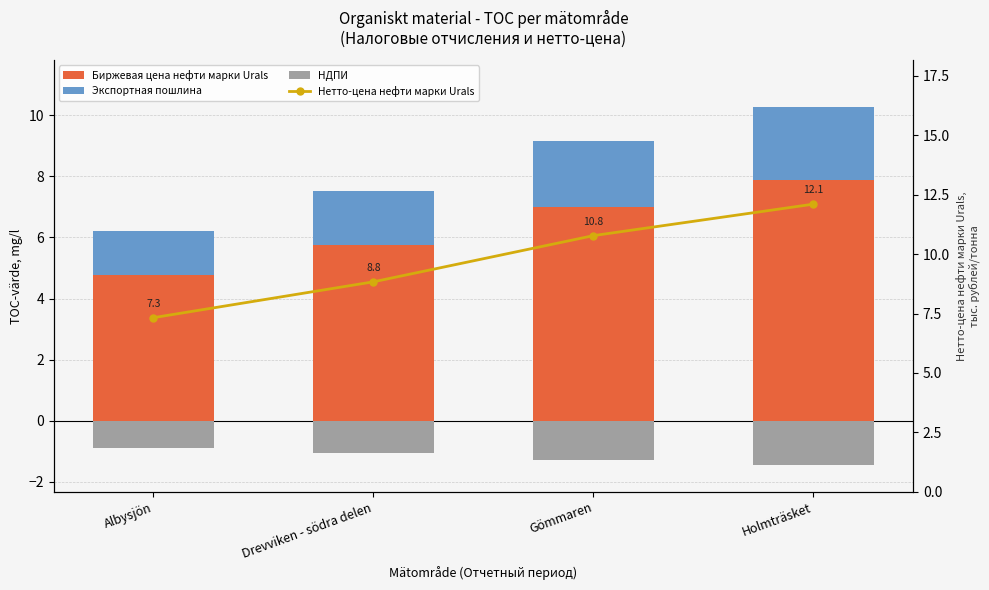

List the series in order of their peak value, lowest first.

НДПИ, Экспортная пошлина, Биржевая цена нефти марки Urals, Нетто-цена нефти марки Urals